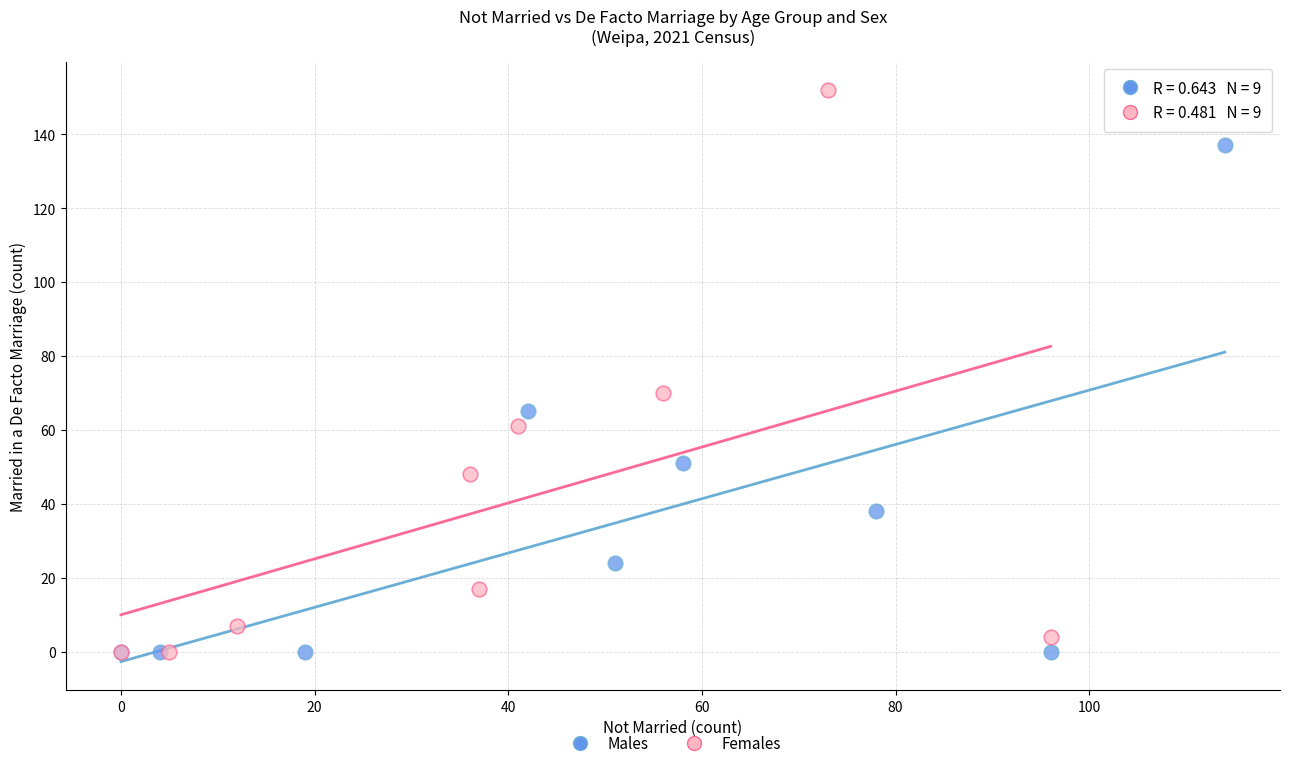

Which series has the widest spread of Y values?

Females